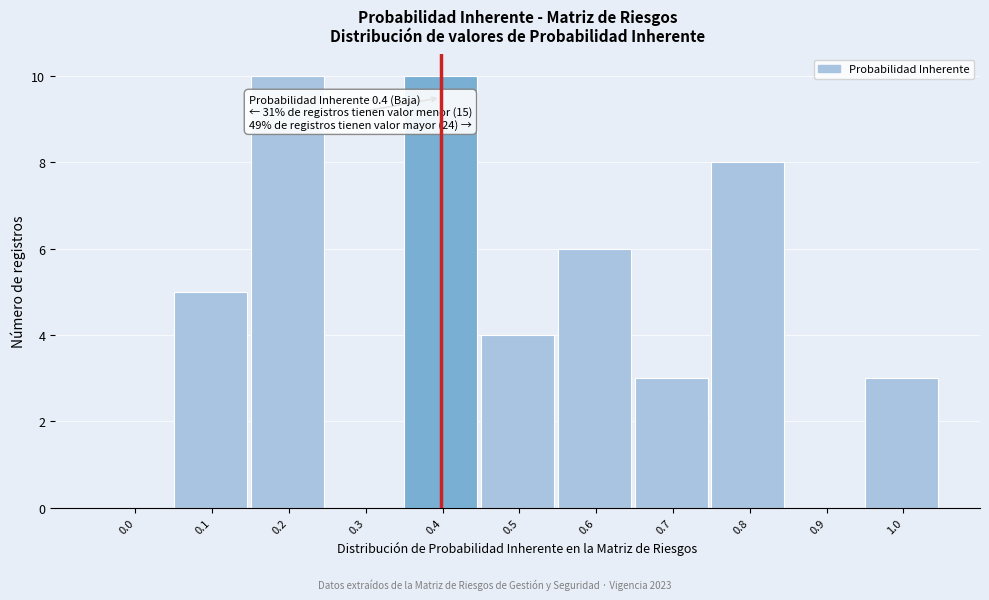

Reading left to right, transcribe all the data shown in this chart.

0.0=0	0.1=5	0.2=10	0.3=0	0.4=10	0.5=4	0.6=6	0.7=3	0.8=8	0.9=0	1.0=3